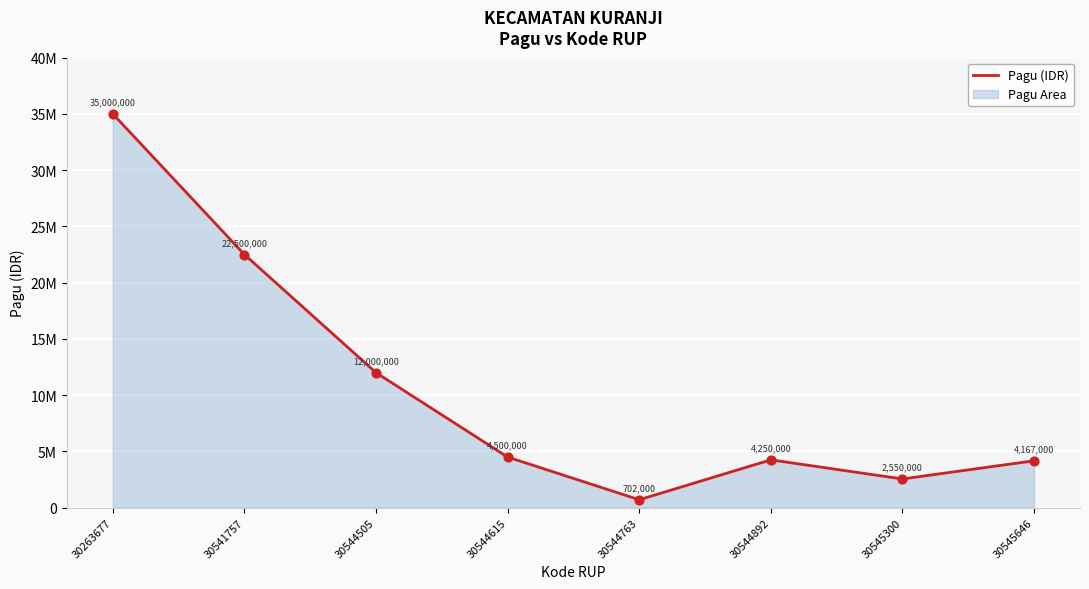

What is the change in value from 30263677 to 30544892?

-30750000